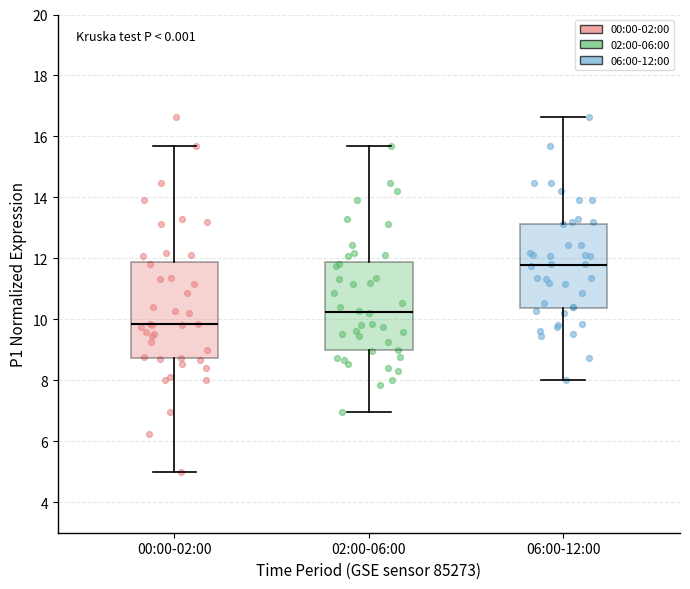

Where is the upper edge of the box for 06:00-12:00 on the y-axis? The values are not printed on the chart, so give them approximately, as read against the axis.

13.2